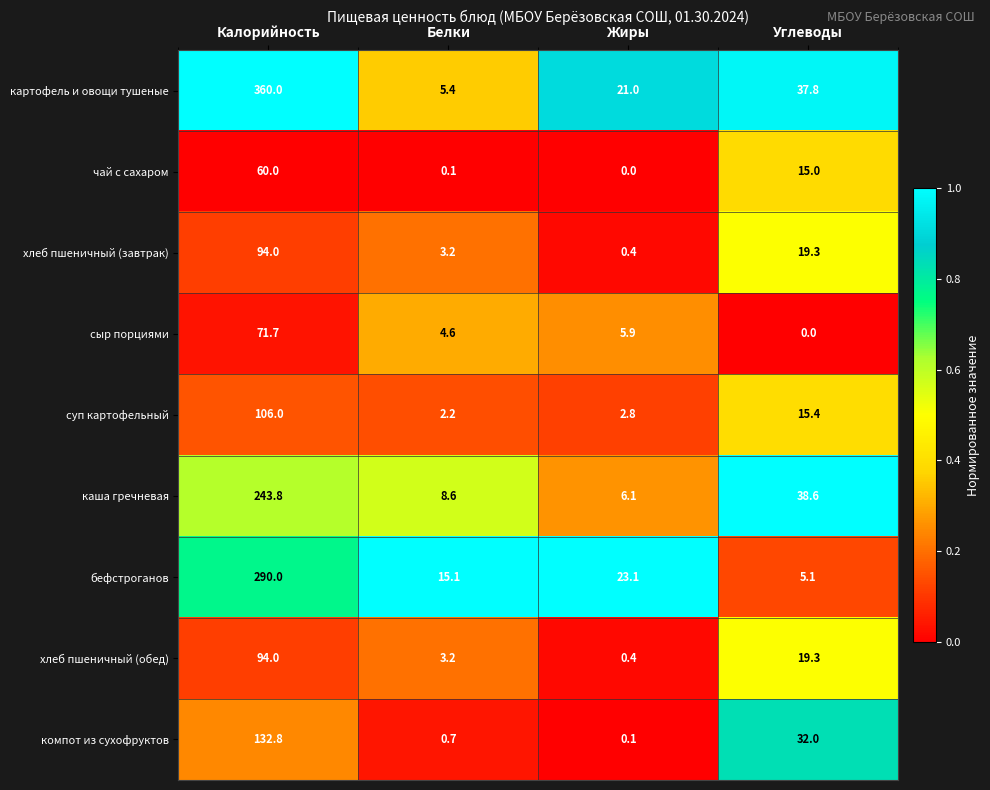

What is the average value of the компот из сухофруктов series?

41.4